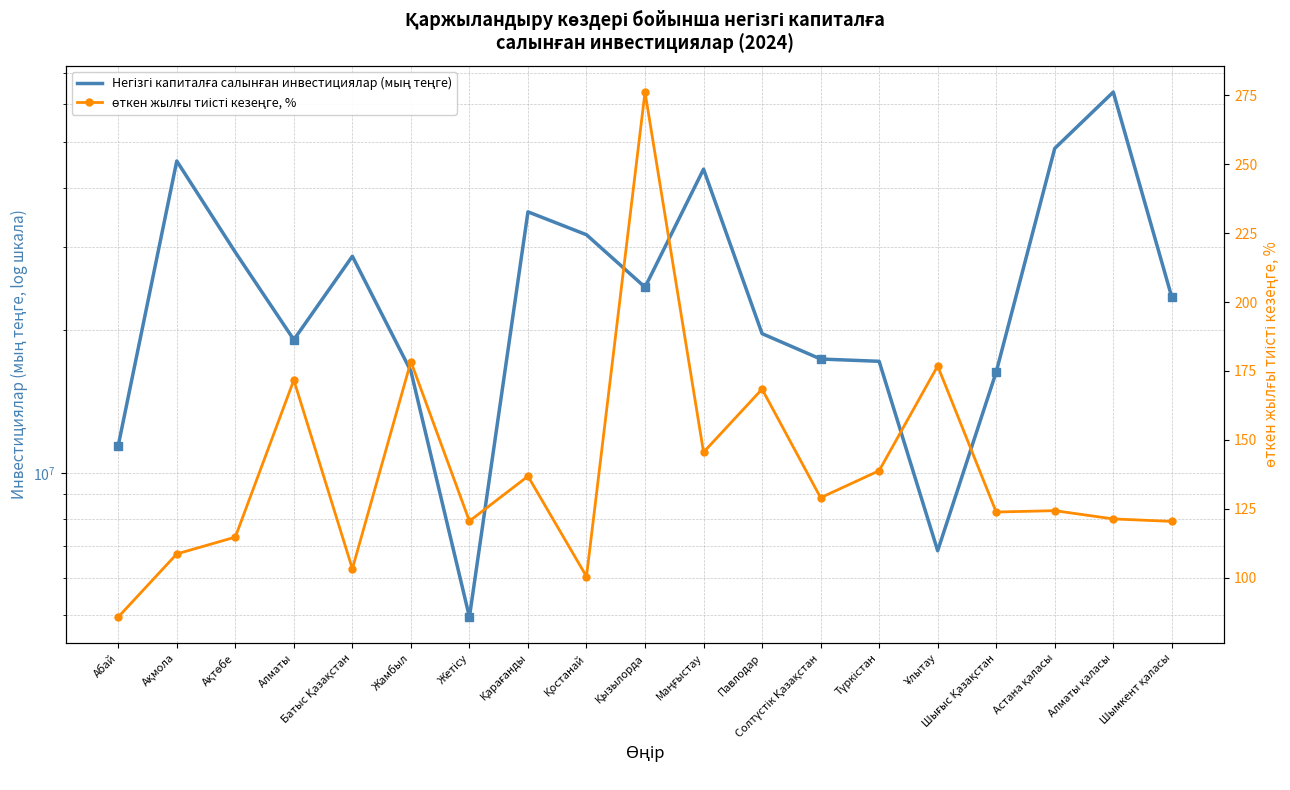

What are all the series names shown in the legend?

Негізгі капиталға салынған инвестициялар (мың теңге), өткен жылғы тиісті кезеңге, %